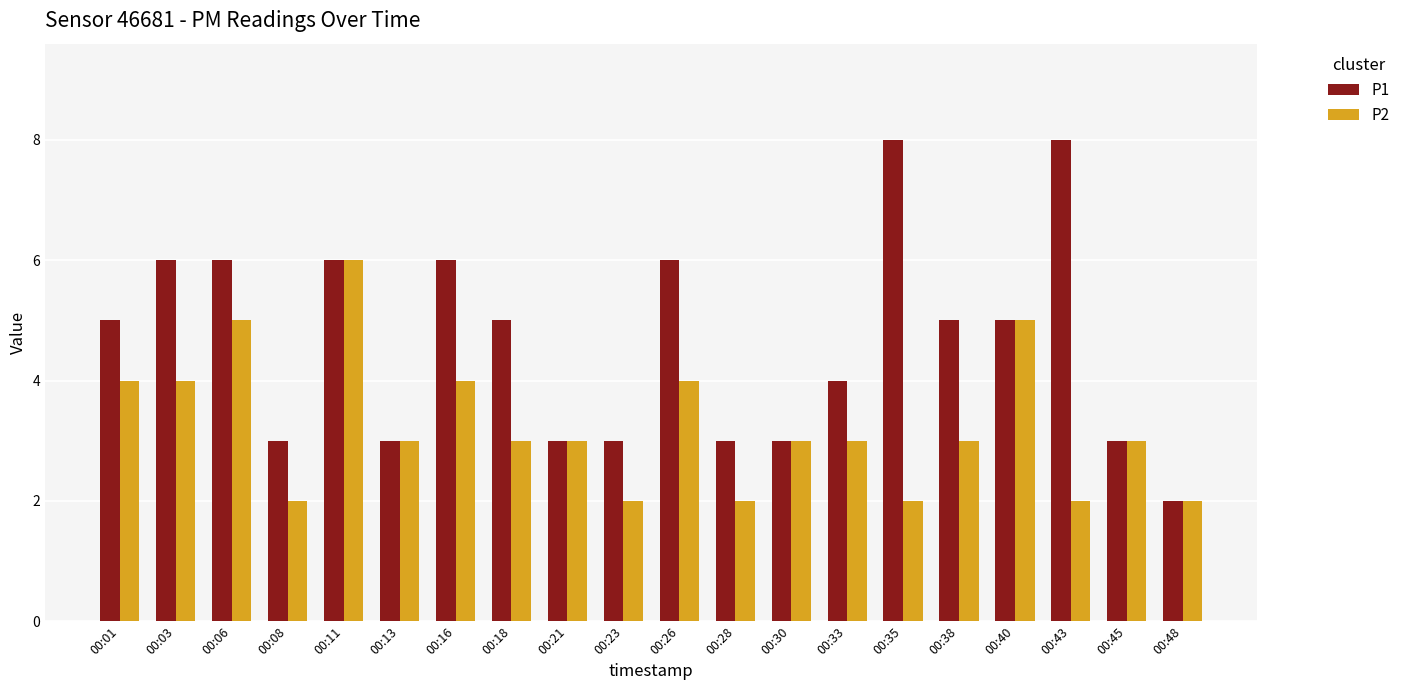

Reading right to left, what are all the values shown in this chart?

P1: 2	3	8	5	5	8	4	3	3	6	3	3	5	6	3	6	3	6	6	5
P2: 2	3	2	5	3	2	3	3	2	4	2	3	3	4	3	6	2	5	4	4